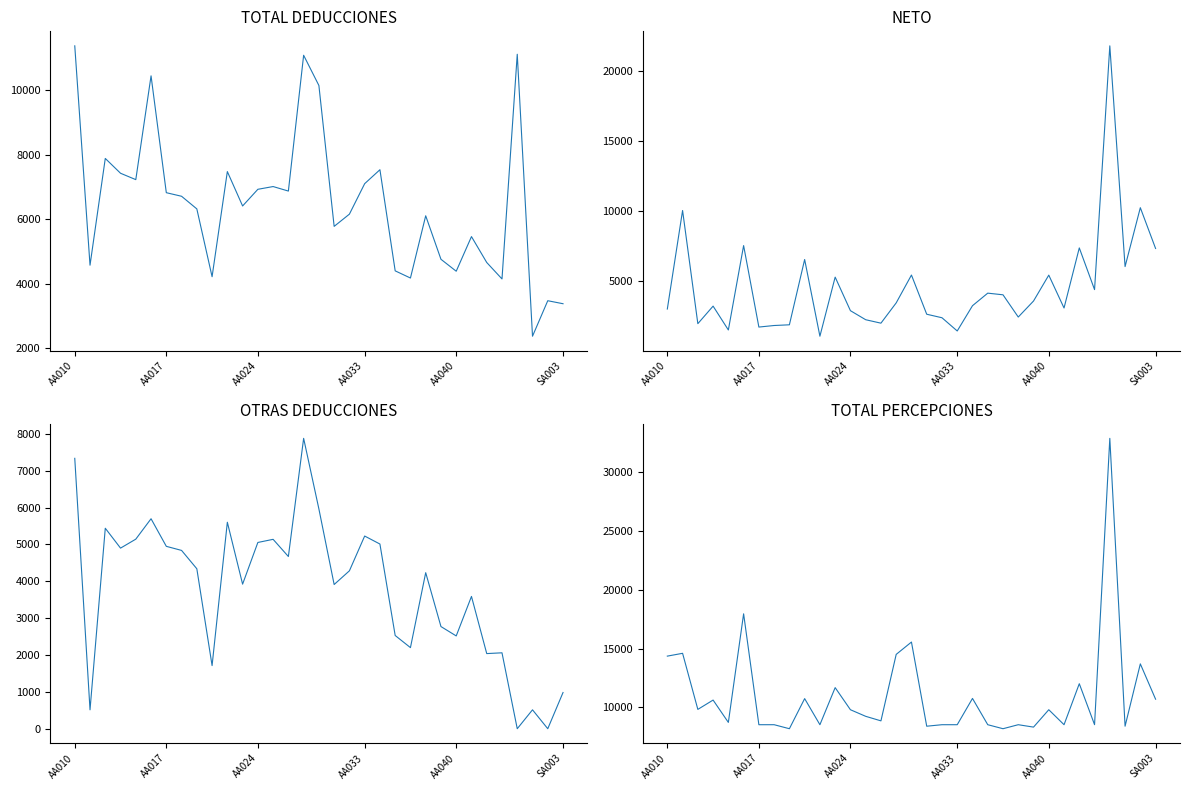

At how many categories does at least one series exceed 11003?

9